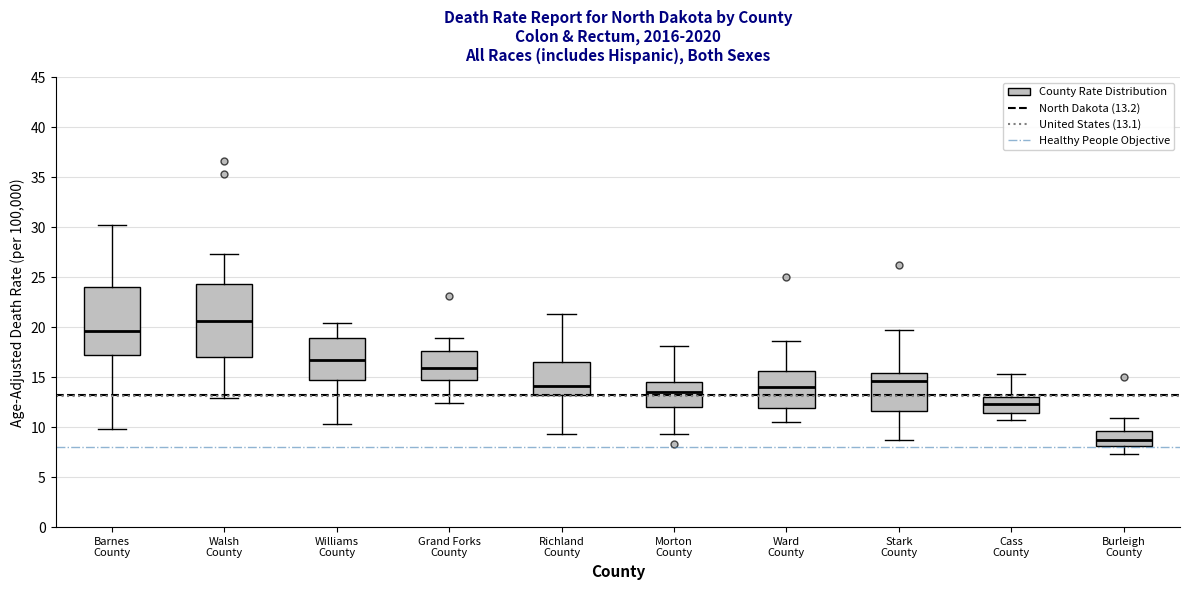

Reading left to right, read every box against the y-axis: the position of its median line, the range the box covers, and the ends of its whiskers. The values are not printed on the chart, so give them approximately, as read against the axis.

Barnes County: median 19.5, box 17.0 to 24.0, whiskers 10.0 to 30.5
Walsh County: median 20.5, box 17.0 to 24.5, whiskers 13.0 to 27.5
Williams County: median 16.5, box 15.0 to 19.0, whiskers 10.5 to 20.5
Grand Forks County: median 16.0, box 14.5 to 17.5, whiskers 12.5 to 19.0
Richland County: median 14.0, box 13.0 to 16.5, whiskers 9.5 to 21.5
Morton County: median 13.5, box 12.0 to 14.5, whiskers 9.5 to 18.0
Ward County: median 14.0, box 12.0 to 15.5, whiskers 10.5 to 18.5
Stark County: median 14.5, box 11.5 to 15.5, whiskers 8.5 to 19.5
Cass County: median 12.5, box 11.5 to 13.0, whiskers 10.5 to 15.5
Burleigh County: median 8.5, box 8.0 to 9.5, whiskers 7.5 to 11.0